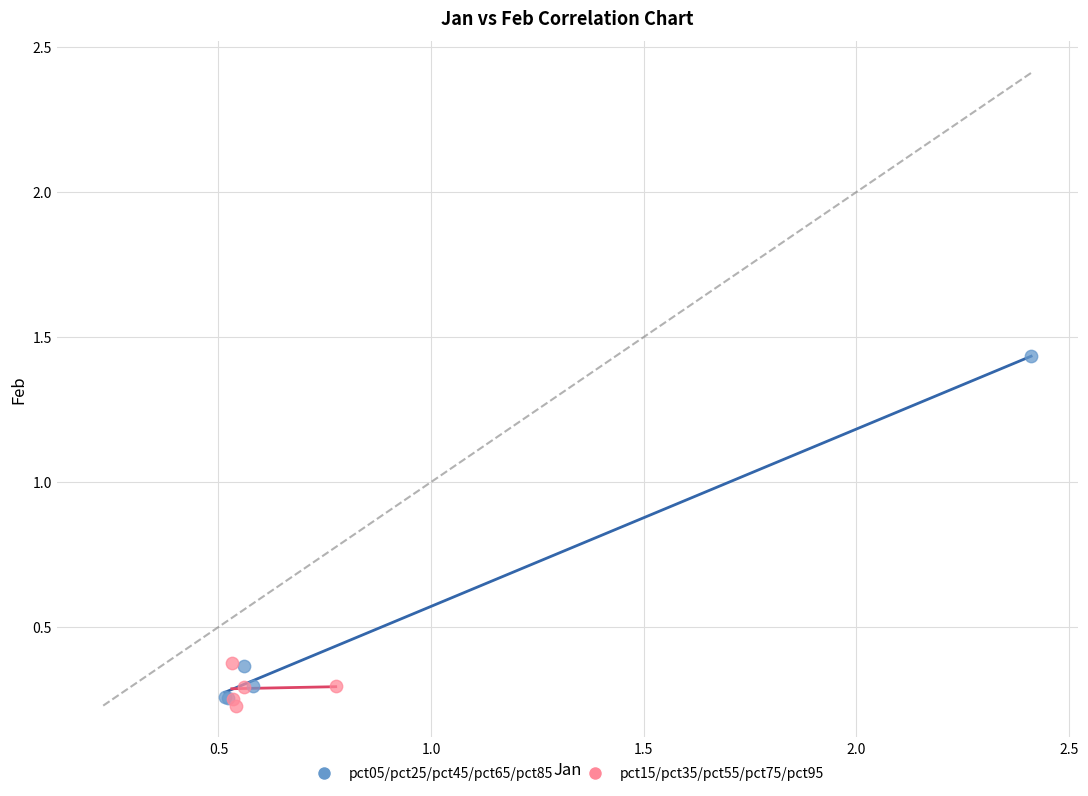

What are all the series names shown in the legend?

pct05/pct25/pct45/pct65/pct85, pct15/pct35/pct55/pct75/pct95